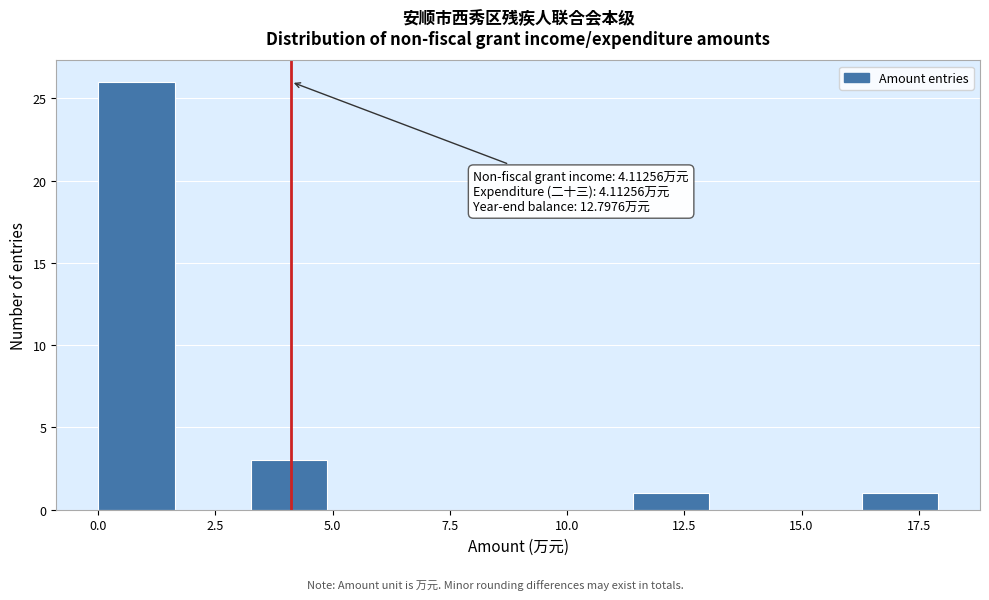

Around what value on the x-axis is the tallest bar? Give the approximate position of its centre, as read against the axis.

1.0